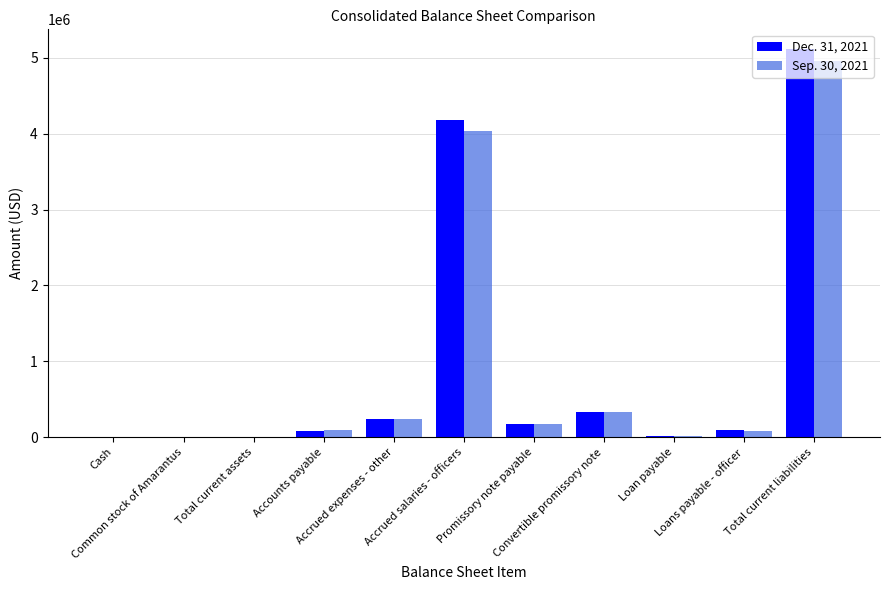

What is the average value of the Sep. 30, 2021 series?

903108